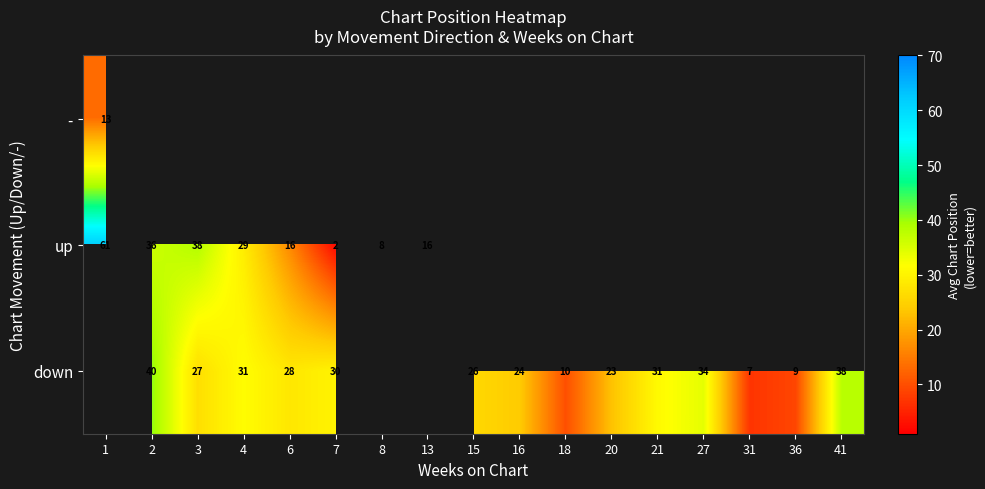

Which category has the lowest value in the up series?

7